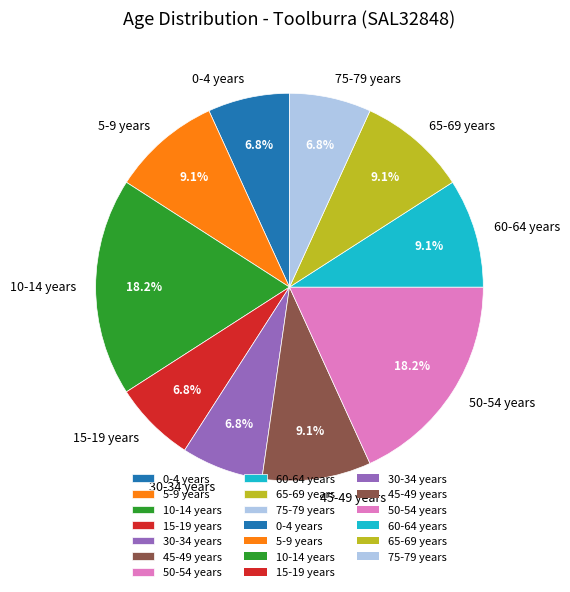

Is there a majority slice in this chart?

No